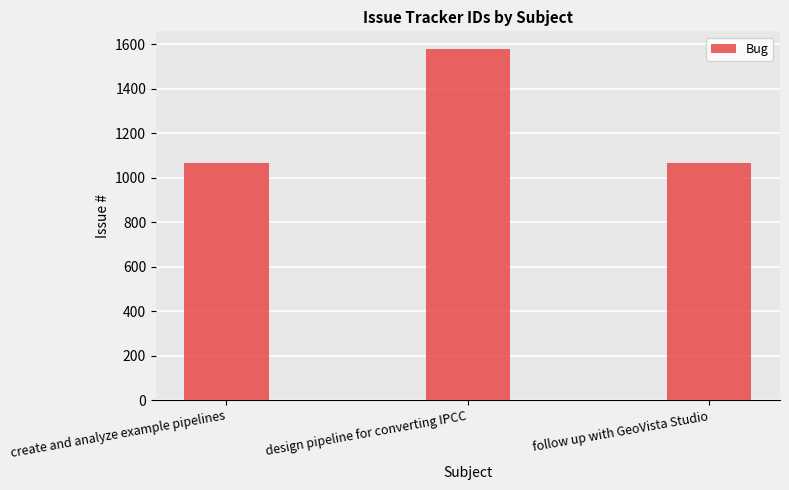

Does the chart contain stacked bars?

No